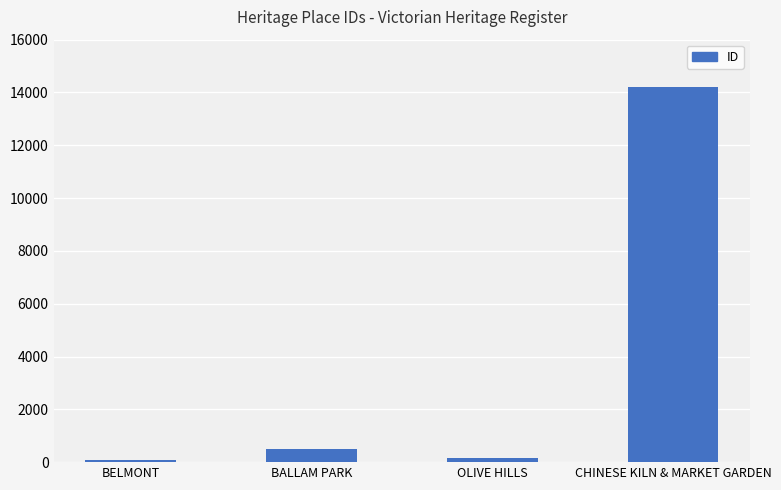

Are the bars grouped side by side (vs. stacked)?

No